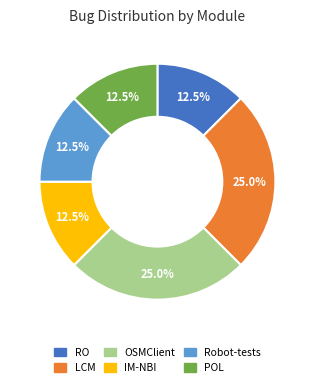

To the nearest percent, what is the average slice percentage?

17%